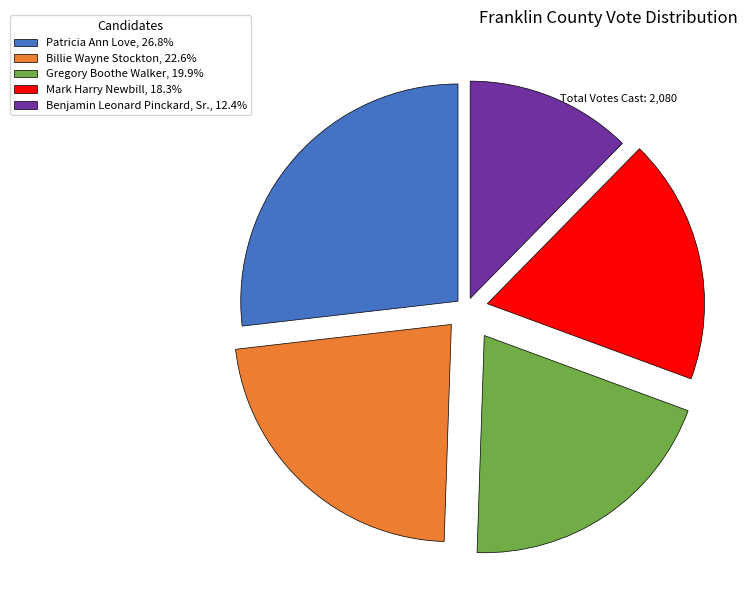

Which has a higher value, Mark Harry Newbill or Gregory Boothe Walker?

Gregory Boothe Walker